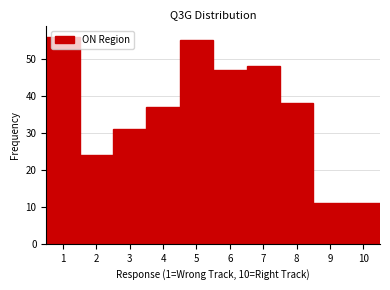

Reading left to right, transcribe this chart: for each bar, give the range it covers on the x-axis and its height. The values are not printed on the chart, so give them approximately, as read against the axis.

0.5 to 1.5: 56
1.5 to 2.5: 24
2.5 to 3.5: 31
3.5 to 4.5: 37
4.5 to 5.5: 55
5.5 to 6.5: 47
6.5 to 7.5: 48
7.5 to 8.5: 38
8.5 to 9.5: 11
9.5 to 10.5: 11